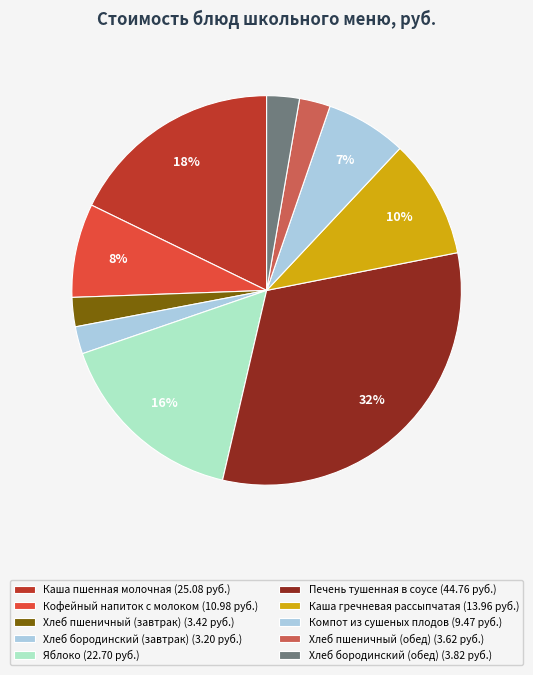

Is there any slice that represents more than half of the pie?

No